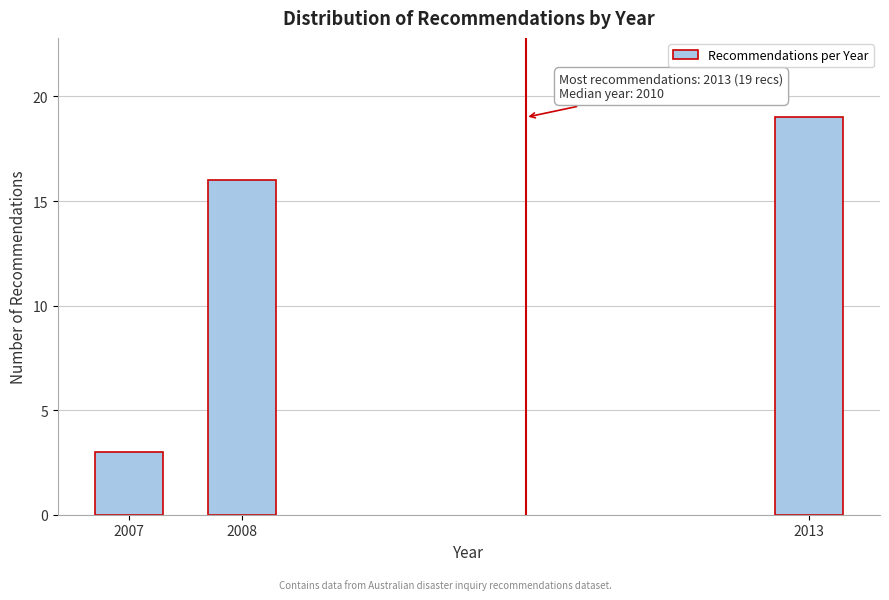

Reading right to left, list all the values displayed in this chart.

2013=19	2008=16	2007=3